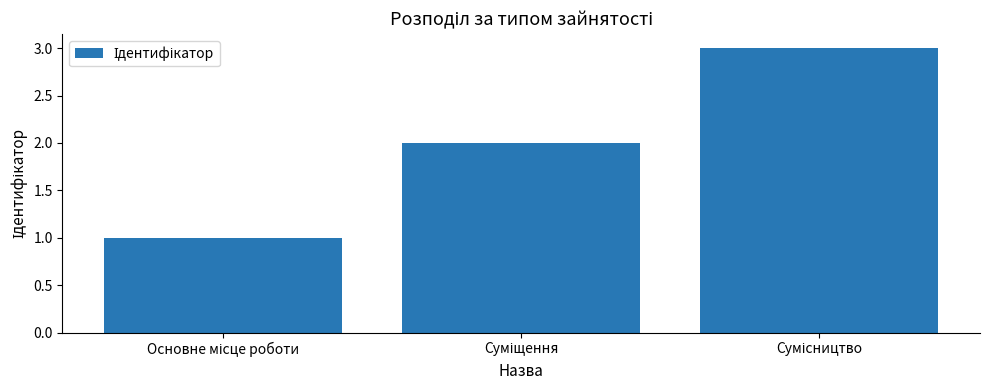

Are the bars grouped side by side (vs. stacked)?

No